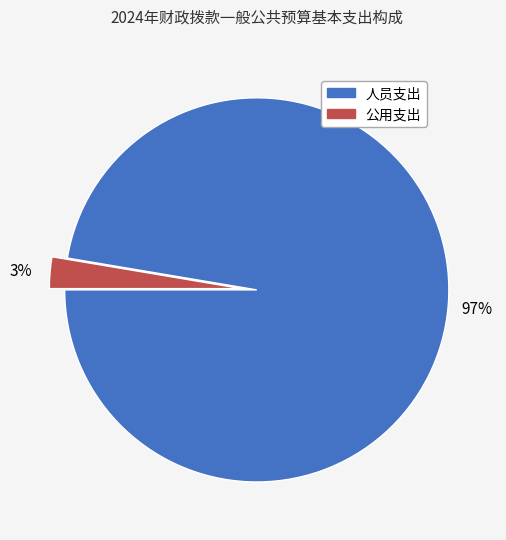

Count the number of slices in the pie.

2